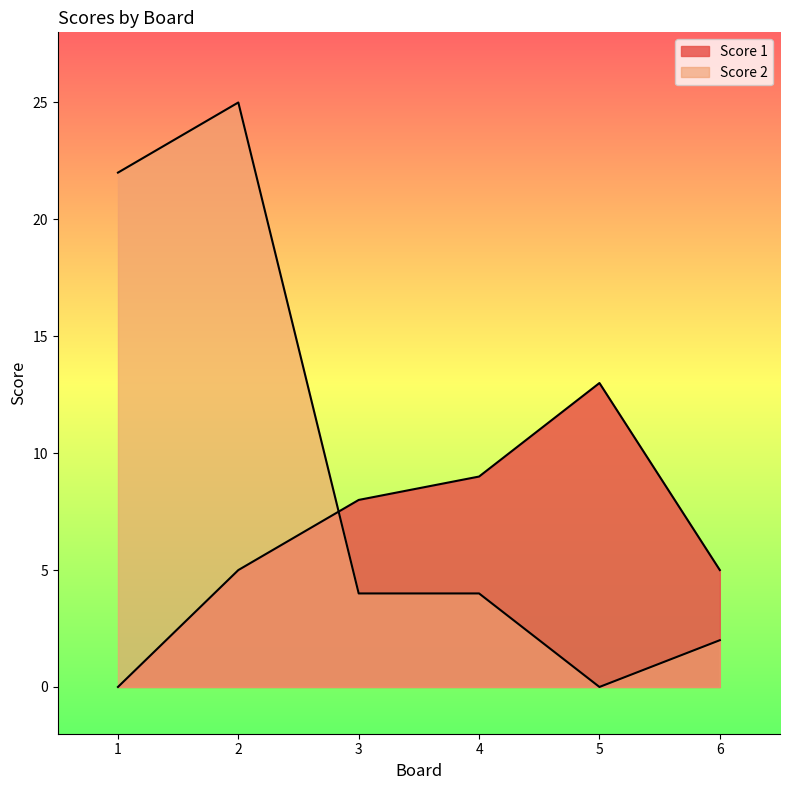

At how many categories does at least one series exceed 12?

3